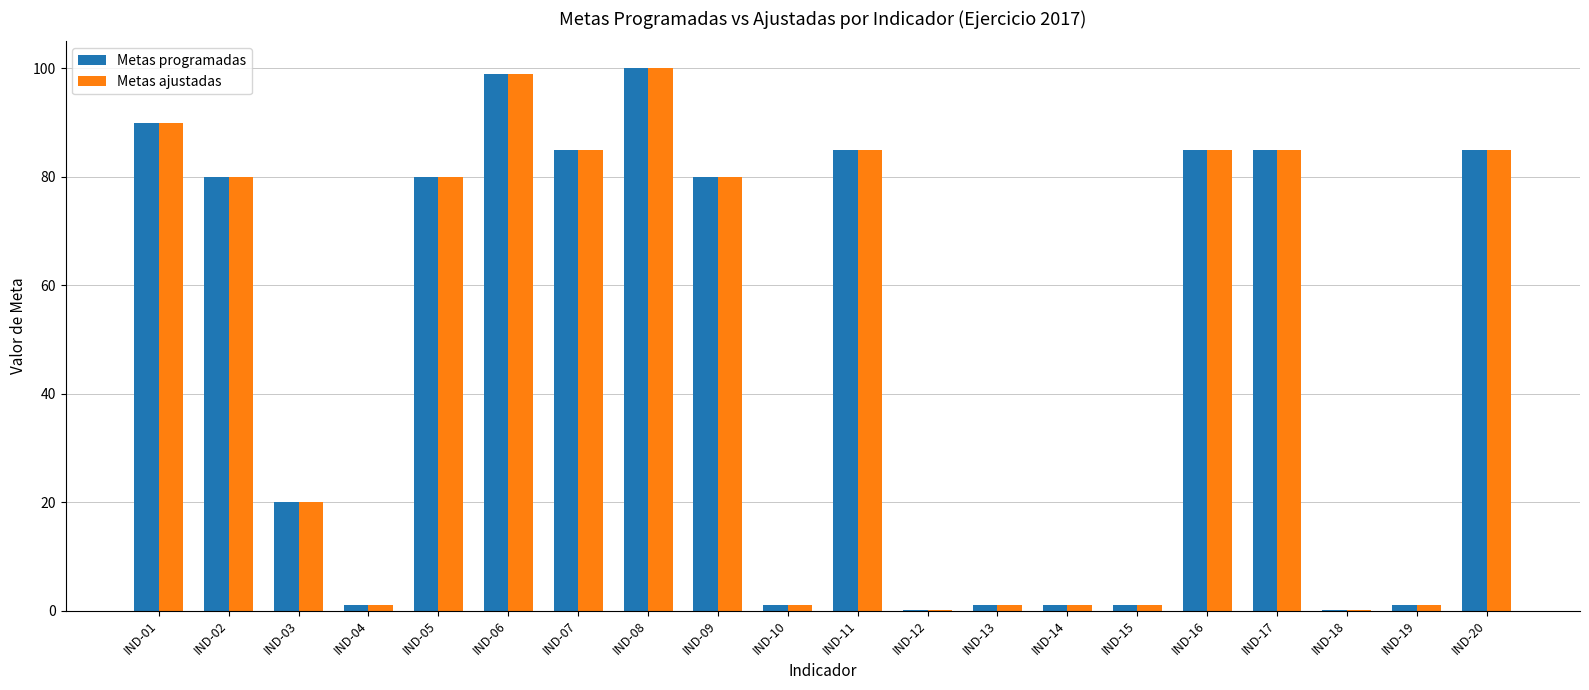

The Metas programadas series shows 85.0 at IND-16. True or false?

True